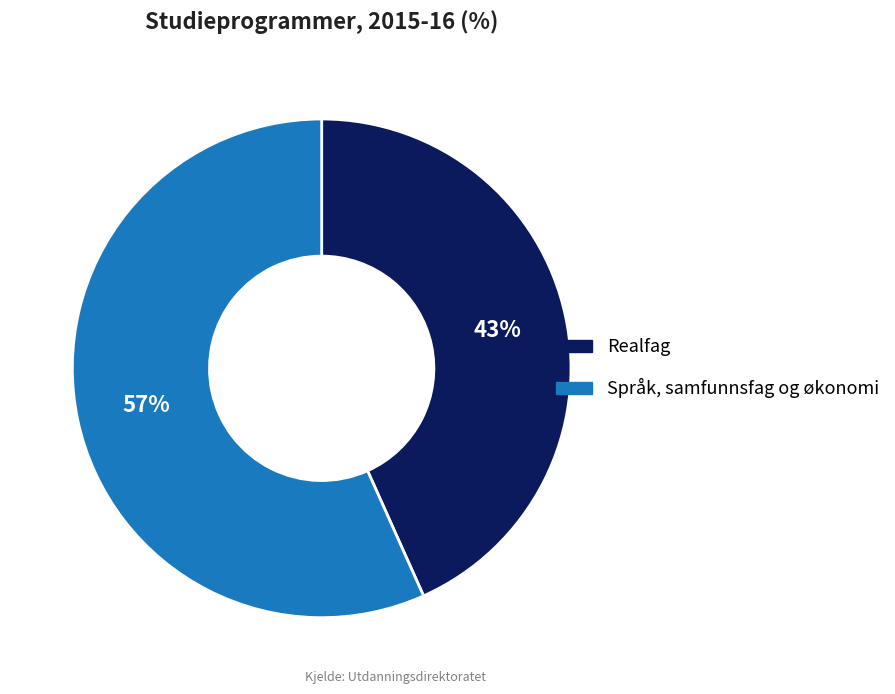

To the nearest percent, what is the average slice percentage?

50%